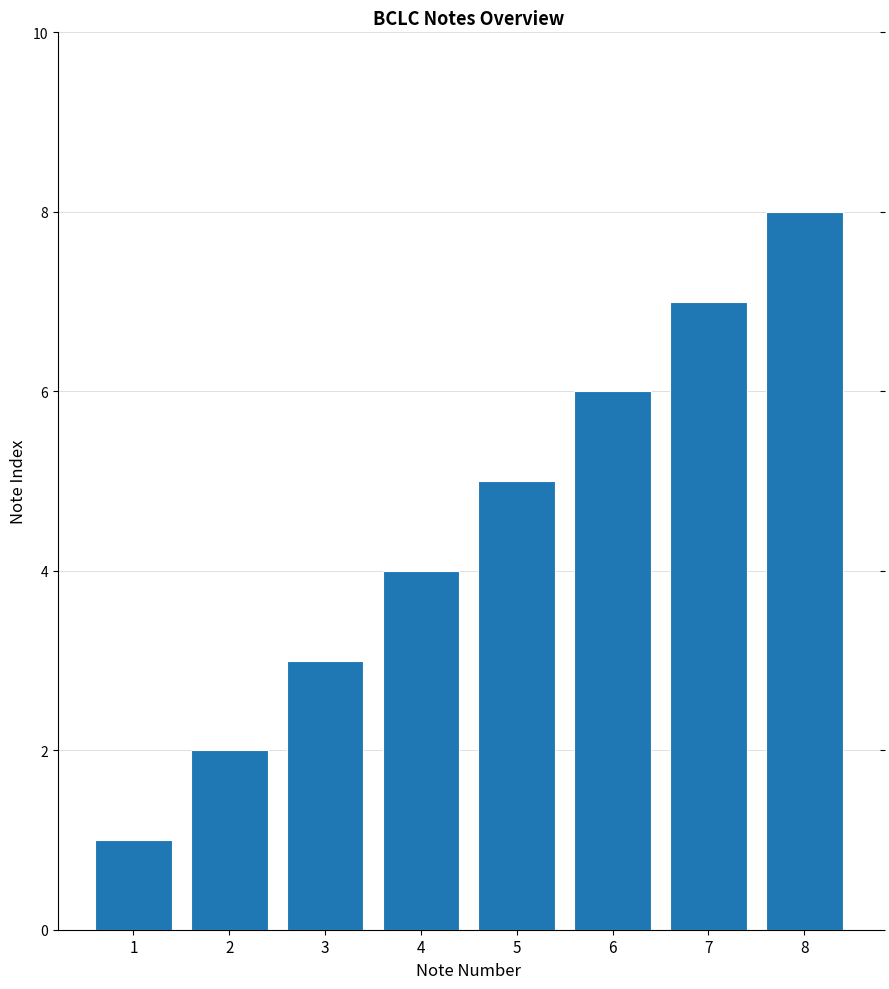

Where is the data nearest to the value 4?

4